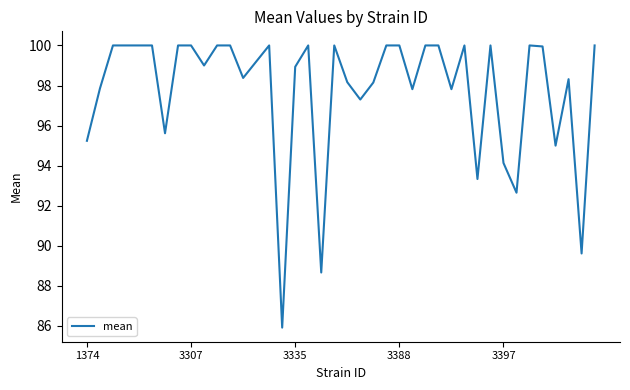

What is the difference between the maximum and minimum values?

14.1